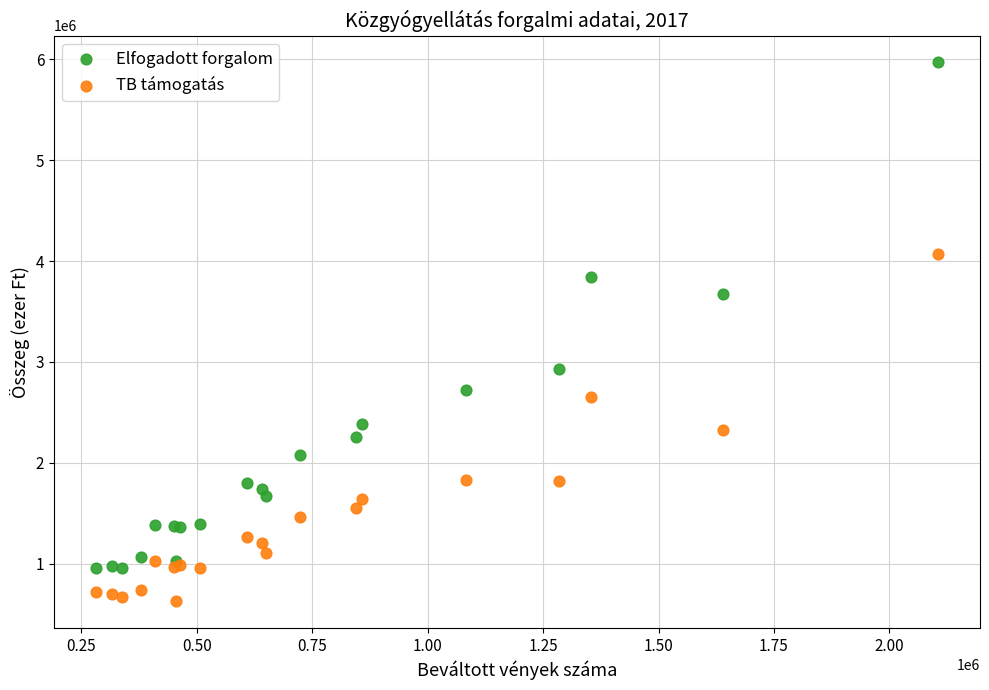

Which series has the widest spread of Y values?

Elfogadott forgalom